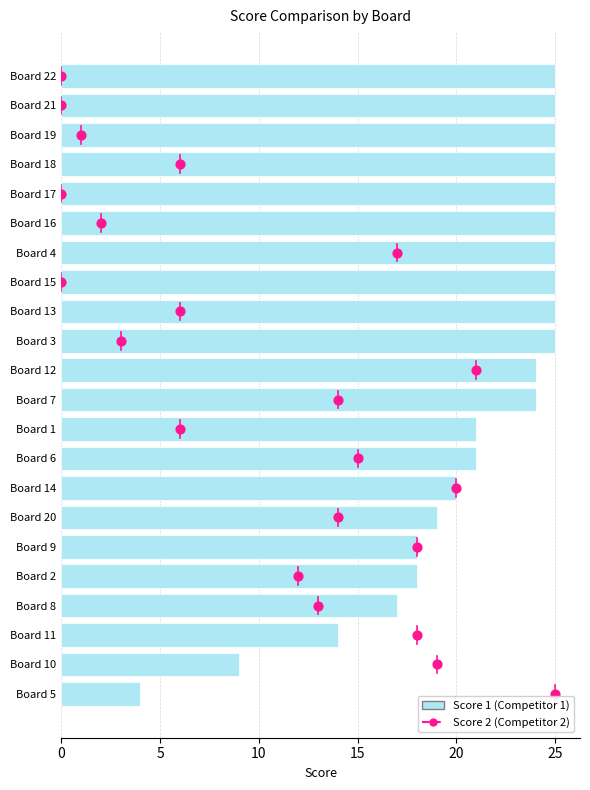

Which series contains the highest Y value?

Score 1 (Competitor 1)